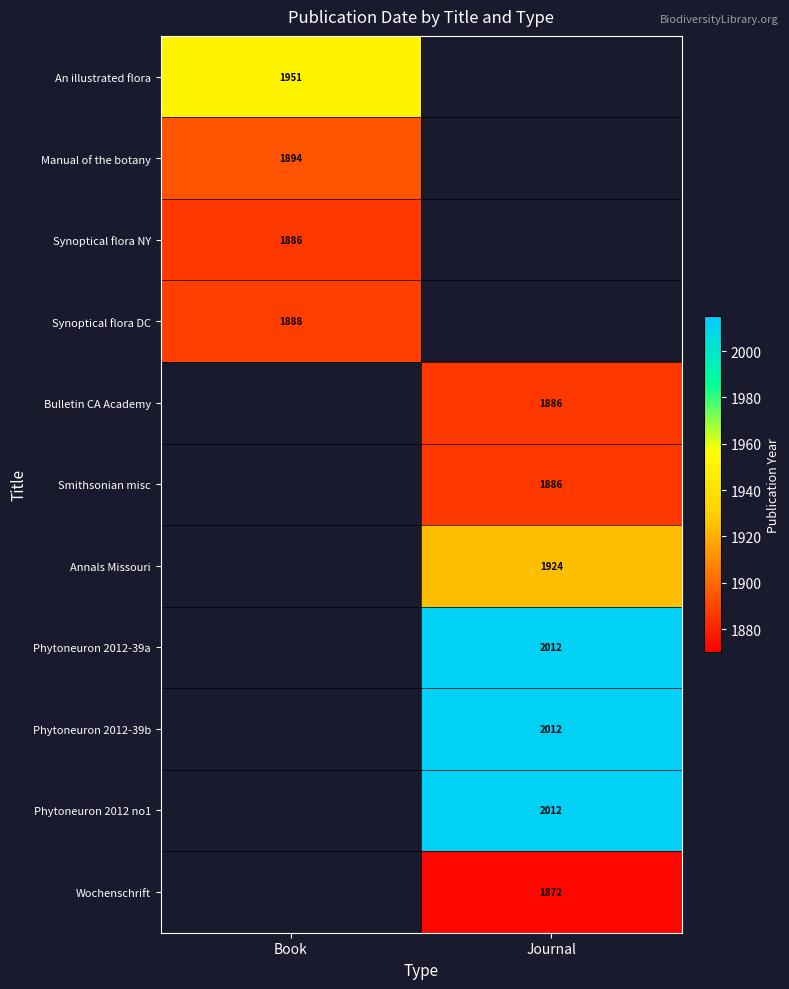

True or false: Phytoneuron 2012 no1 has a value of 2012 at Journal.

True